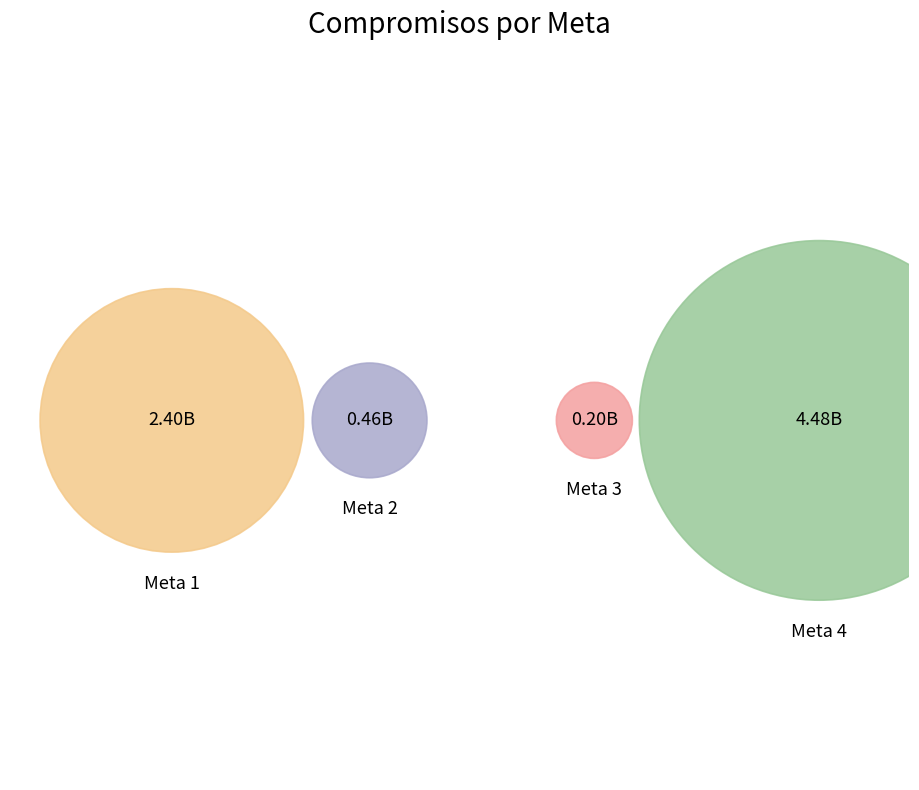

How many slices are in this pie chart?

4